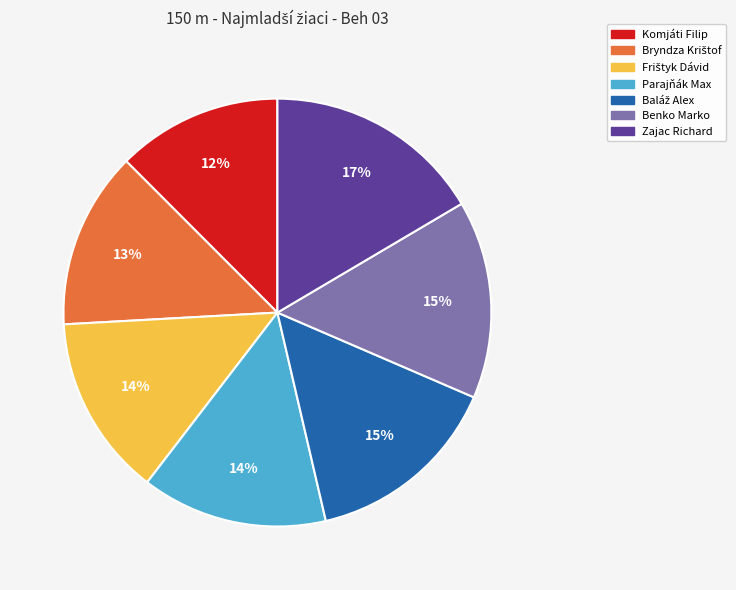

Which has a higher value, Zajac Richard or Benko Marko?

Zajac Richard